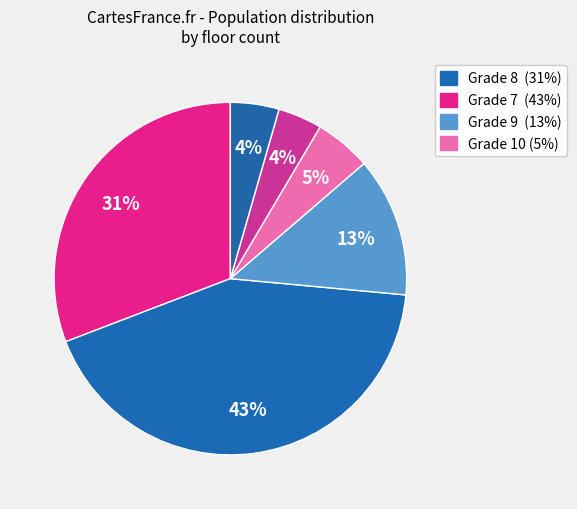

How many segments does this pie chart have?

6